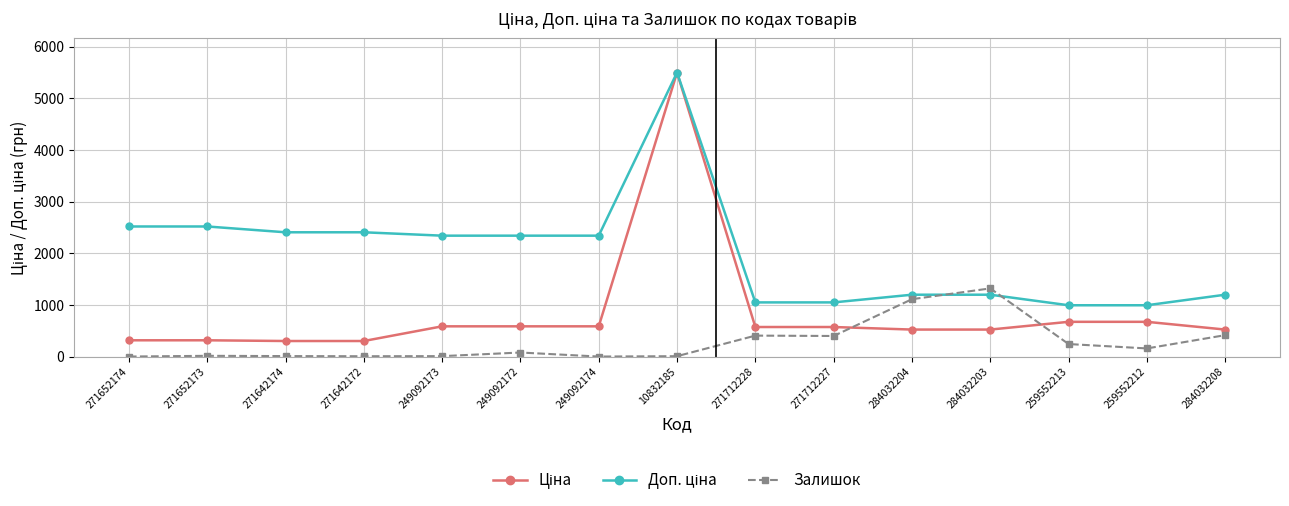

What is the value of the Залишок point at the 9th from the left?

405.0